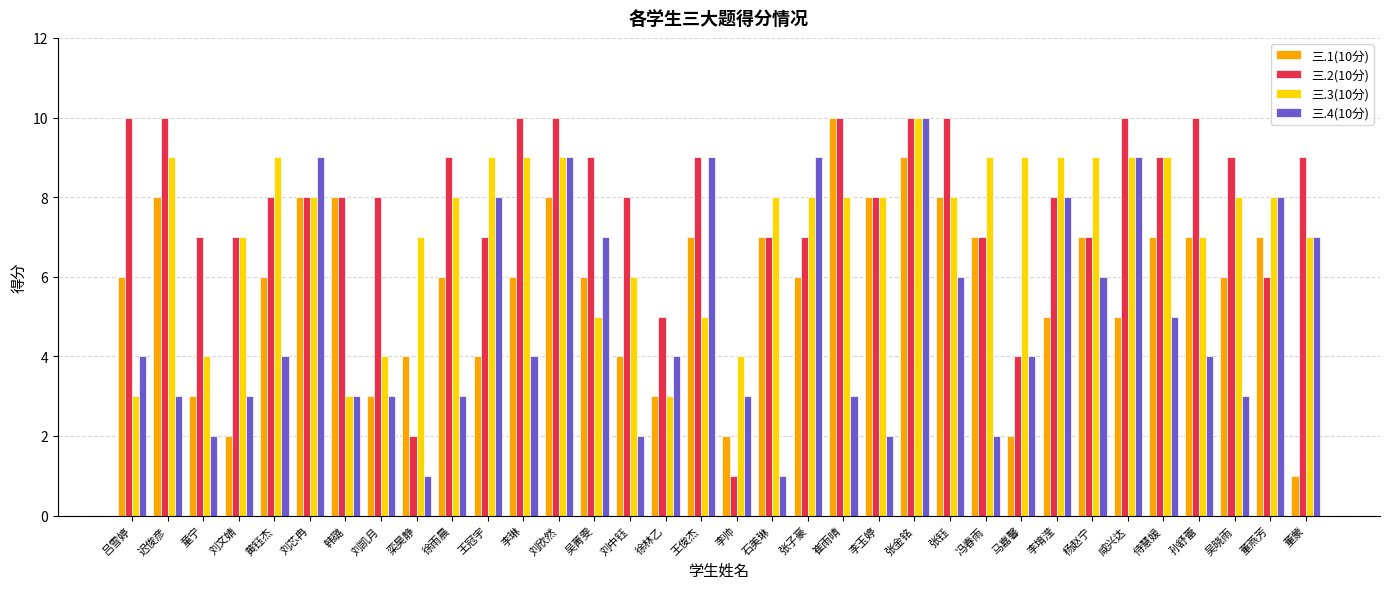

List the series in order of their overall mean, highest first.

三.2(10分), 三.3(10分), 三.1(10分), 三.4(10分)